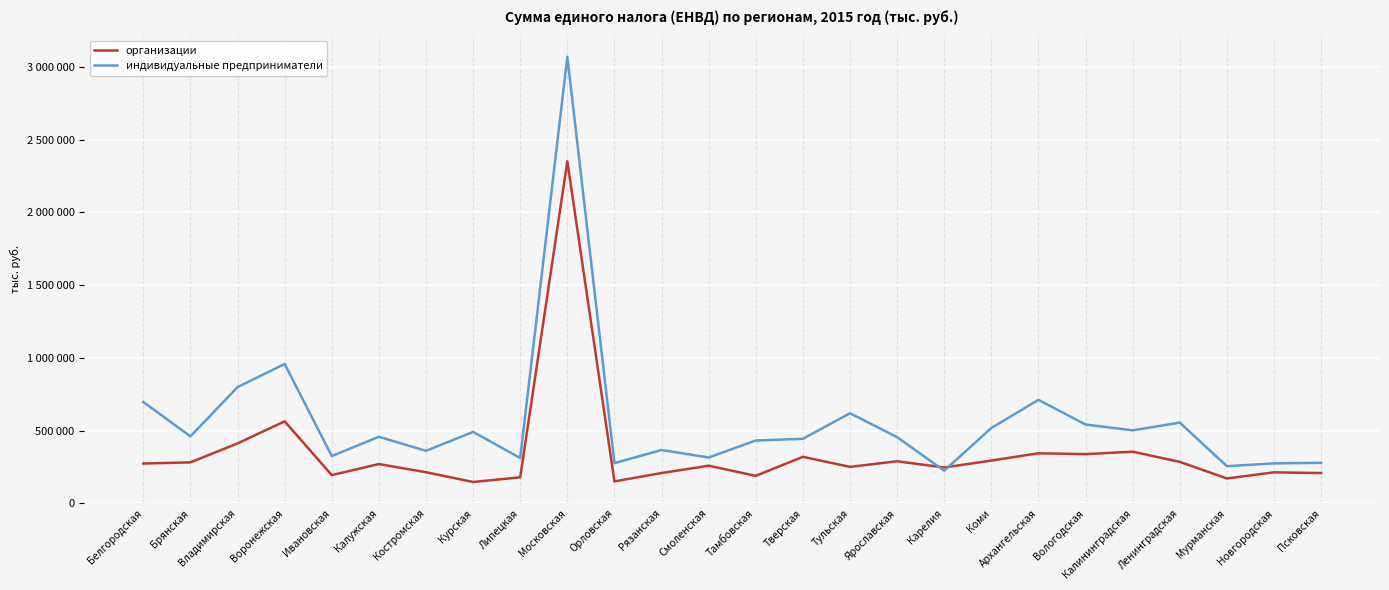

Does the chart have visible grid lines?

Yes